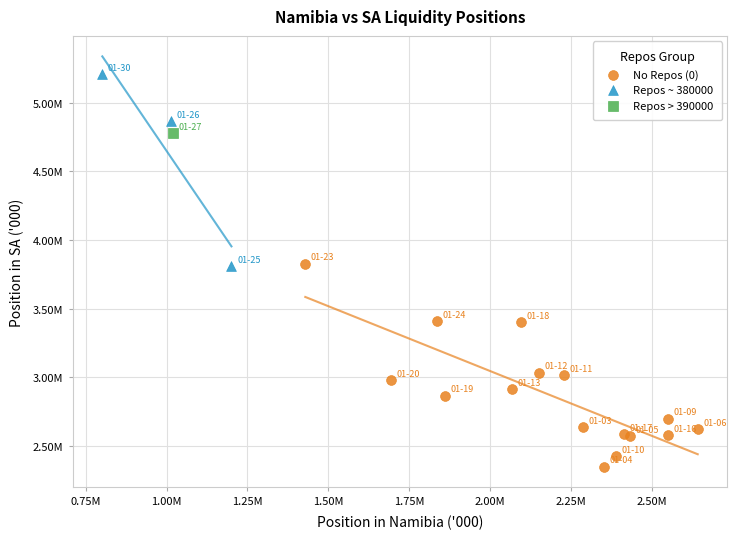

Which series reaches the maximum Y coordinate?

Repos ~ 380000